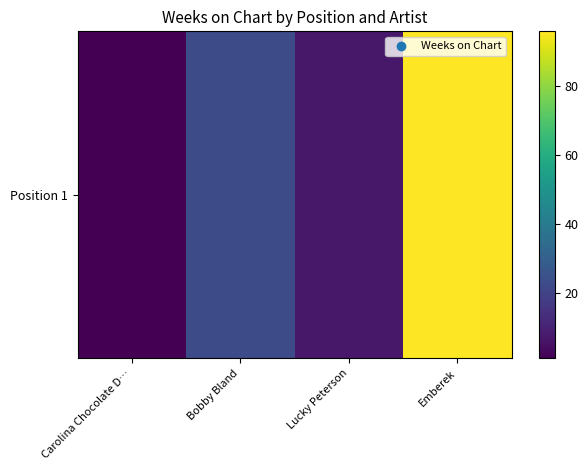

What is the ratio of the value at Bobby Bland to the value at Lucky Peterson?

3.3